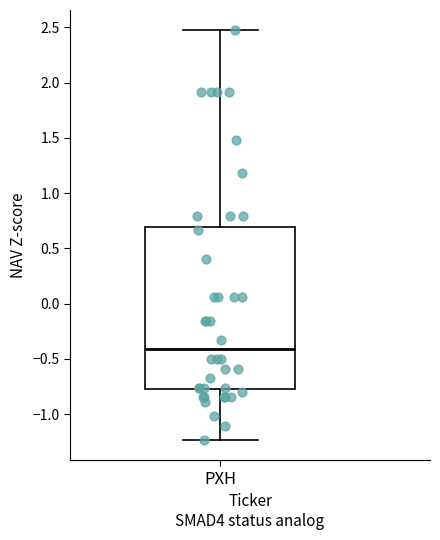

Read this box plot against the y-axis: the position of the median line, the range covered by the box, and the ends of both whiskers. The values are not printed on the chart, so give them approximately, as read against the axis.

median -0.40, box -0.75 to 0.70, whiskers -1.25 to 2.45